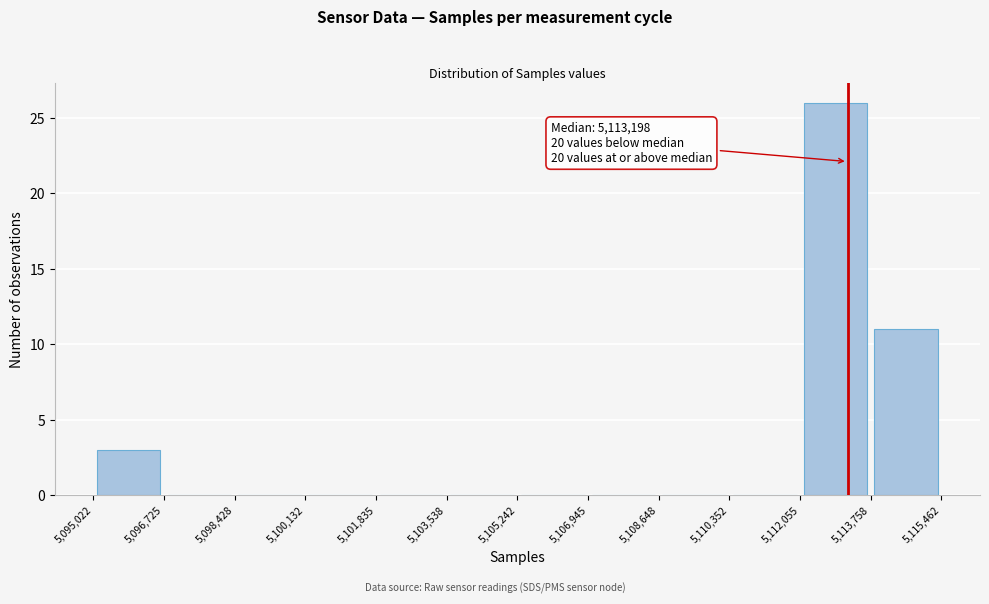

Which range on the x-axis has the tallest bar?

5,112,055 to 5,113,758